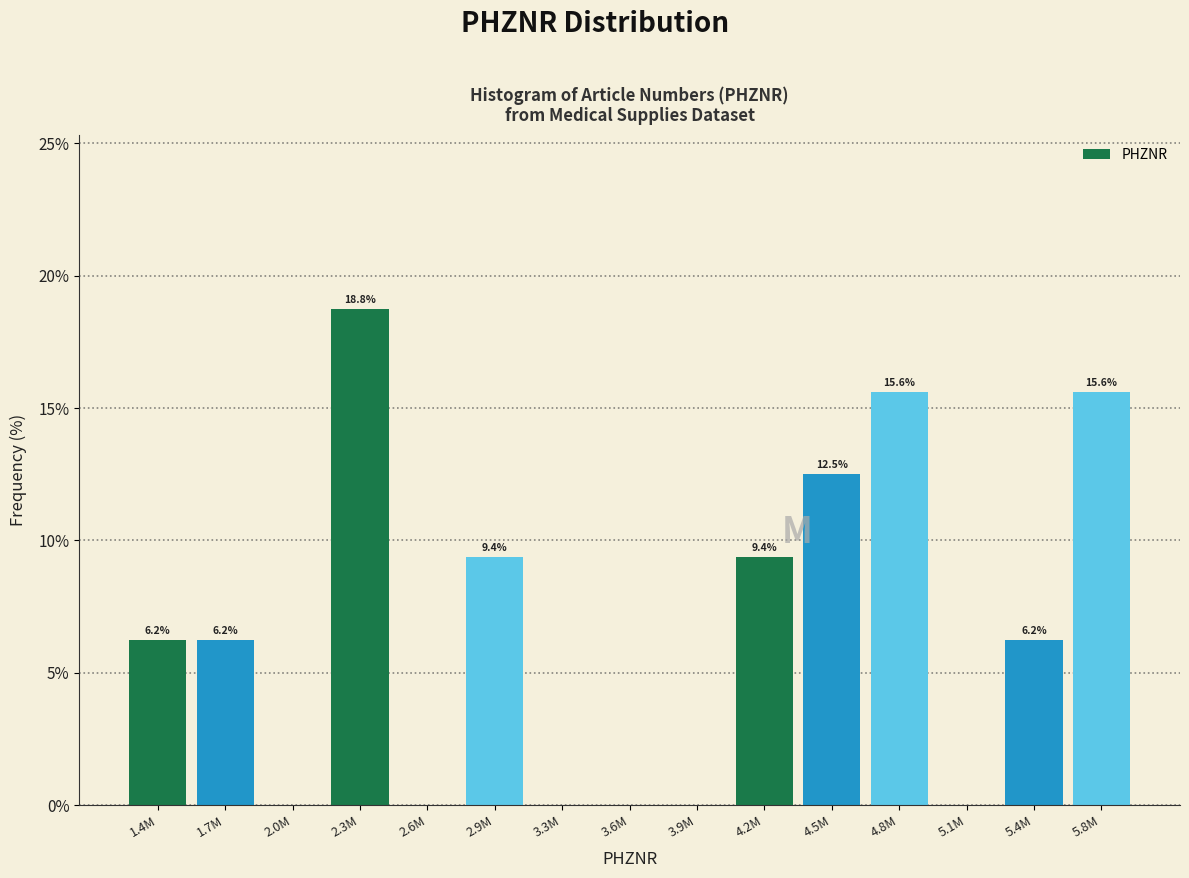

What is the change in value from 4.2M to 4.5M?

+3.1